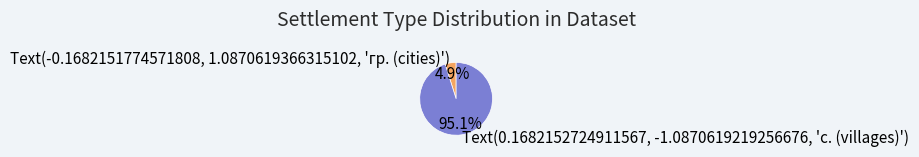

Count the number of slices in the pie.

2